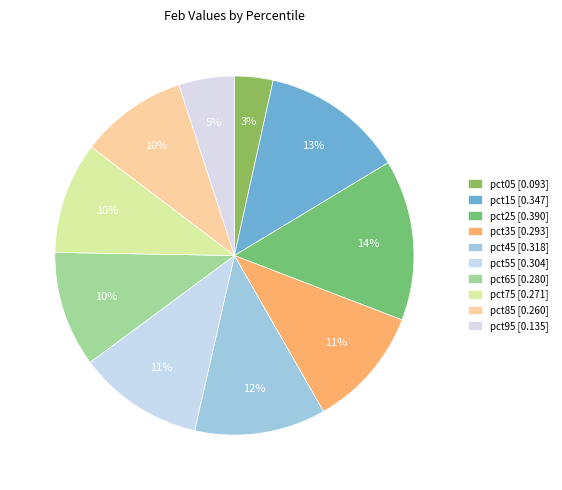

Combined, do pct05 and pct25 account for over 50%?

No